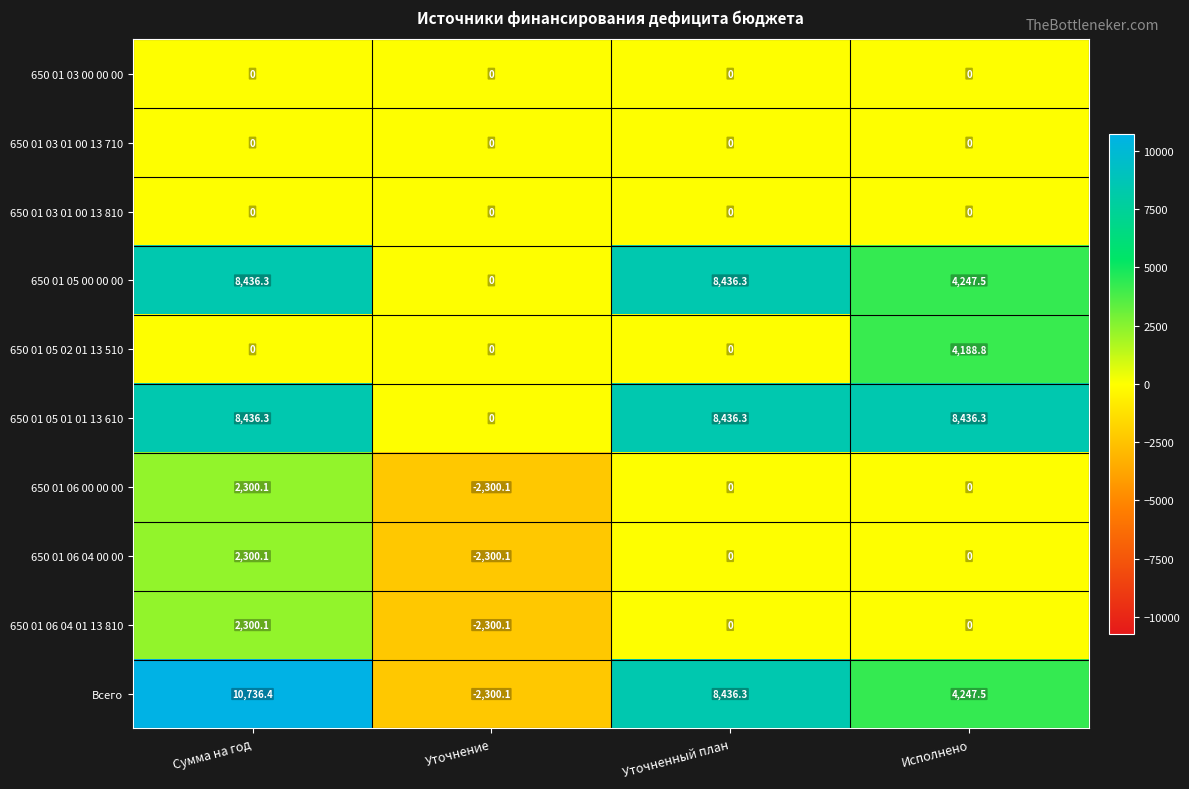

The 650 01 05 01 01 13 610 series shows 8436.3 at Сумма на год. True or false?

True